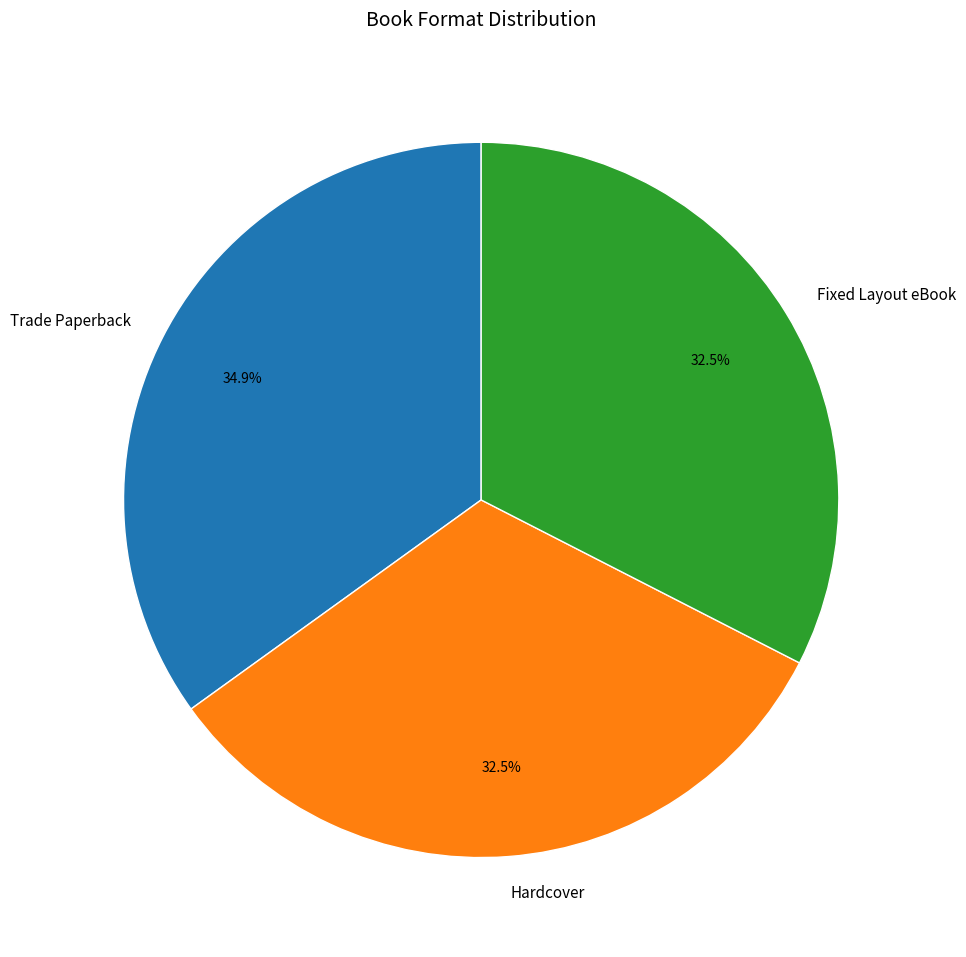

Which category has the biggest portion of the pie?

Trade Paperback